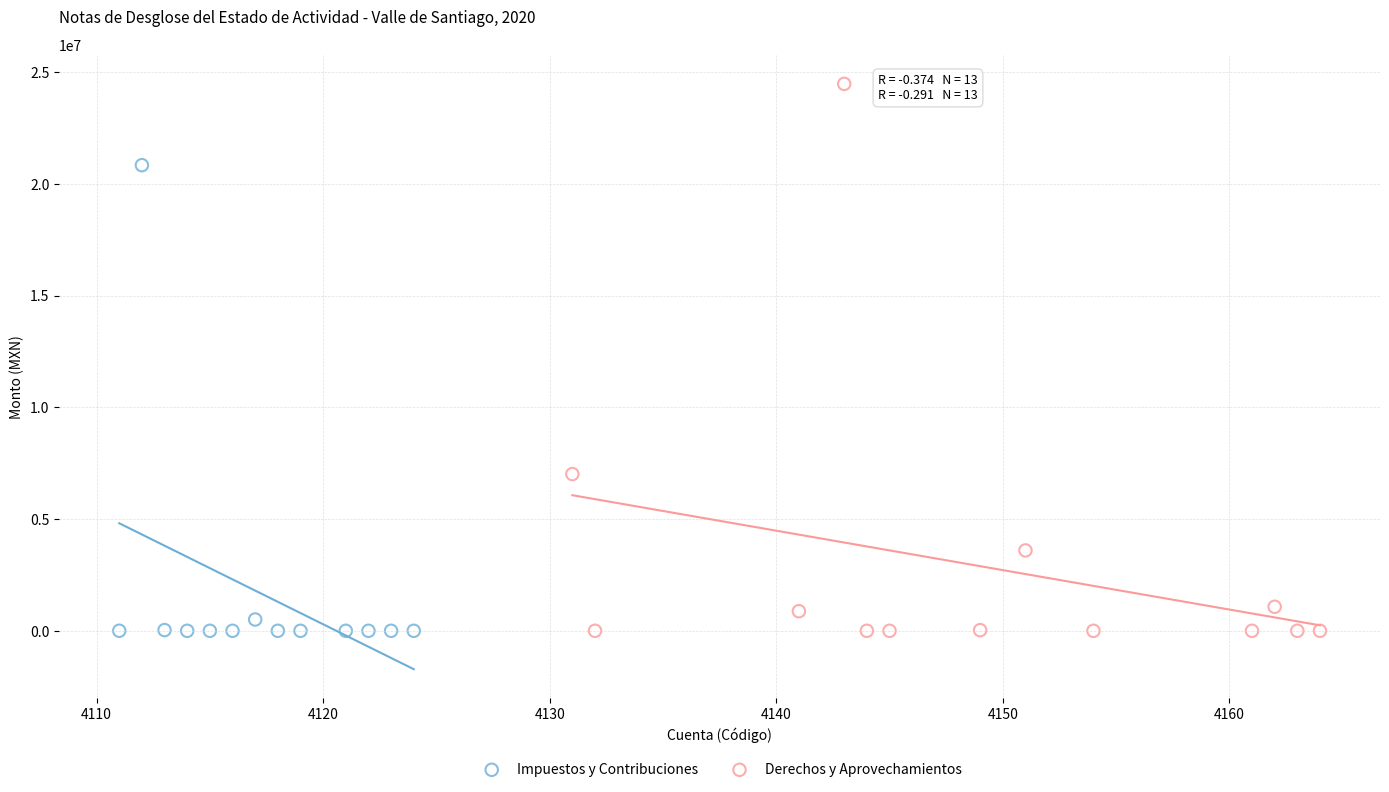

Which series reaches the maximum Y coordinate?

Derechos y Aprovechamientos